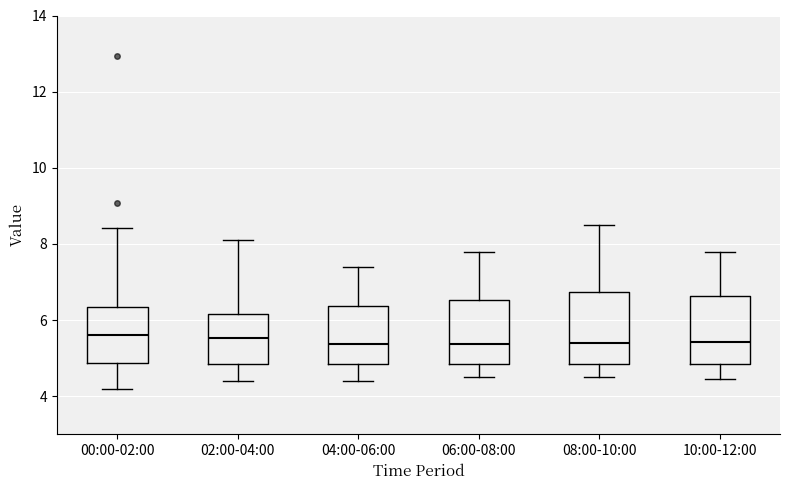

Reading left to right, read every box against the y-axis: the position of its median line, the range the box covers, and the ends of its whiskers. The values are not printed on the chart, so give them approximately, as read against the axis.

00:00-02:00: median 5.6, box 4.8 to 6.4, whiskers 4.2 to 8.4
02:00-04:00: median 5.6, box 4.8 to 6.2, whiskers 4.4 to 8.2
04:00-06:00: median 5.4, box 4.8 to 6.4, whiskers 4.4 to 7.4
06:00-08:00: median 5.4, box 4.8 to 6.6, whiskers 4.6 to 7.8
08:00-10:00: median 5.4, box 4.8 to 6.8, whiskers 4.6 to 8.6
10:00-12:00: median 5.4, box 4.8 to 6.6, whiskers 4.4 to 7.8